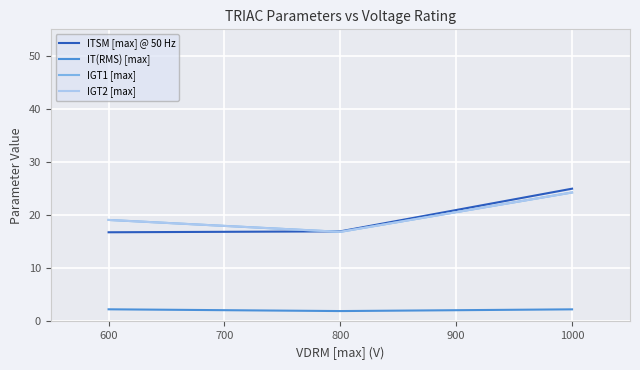

Does the chart have visible grid lines?

Yes